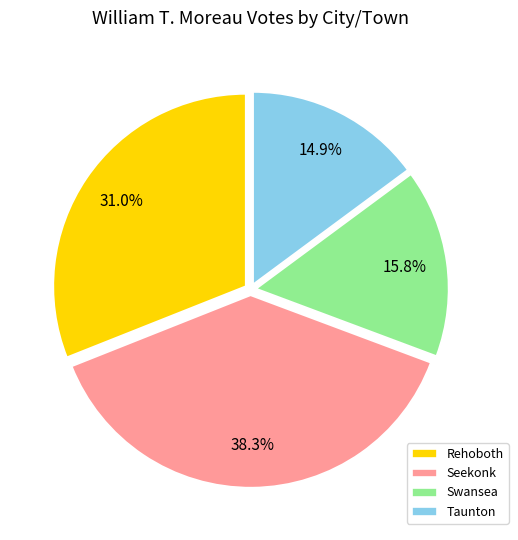

Which category has the smallest portion of the pie?

Taunton